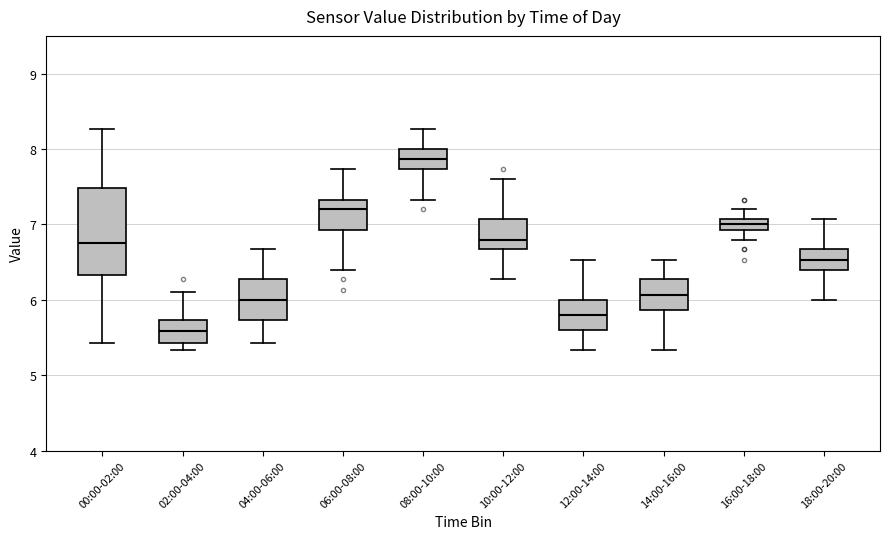

Where does the median line of the box for 08:00-10:00 sit on the y-axis? The values are not printed on the chart, so give them approximately, as read against the axis.

7.9